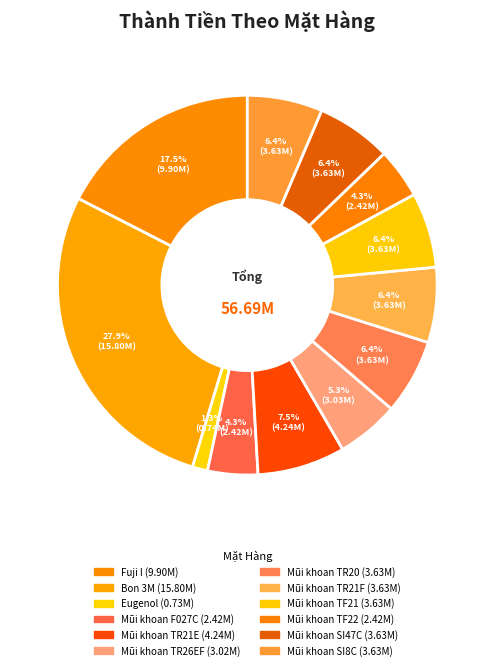

Is it true that Mũi khoan TR21E is 7% of the pie?

True